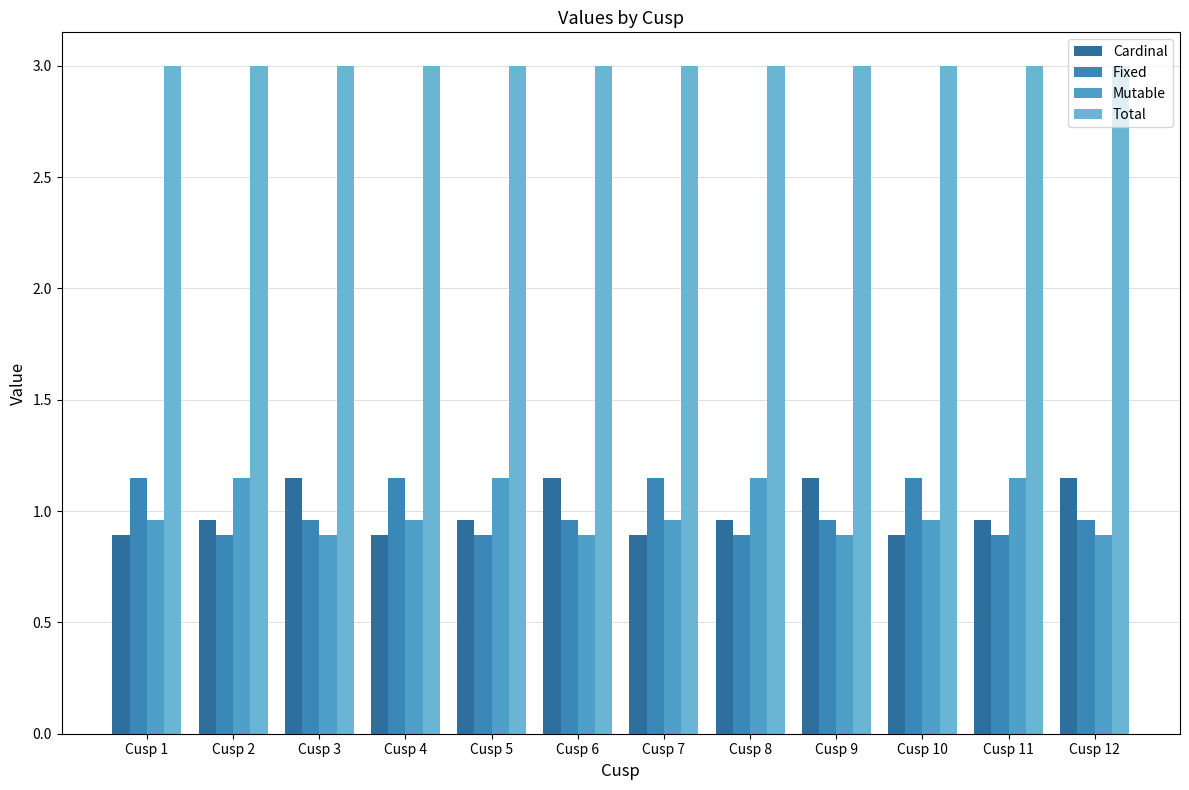

The value of Cardinal at Cusp 10 is 0.9. True or false?

True